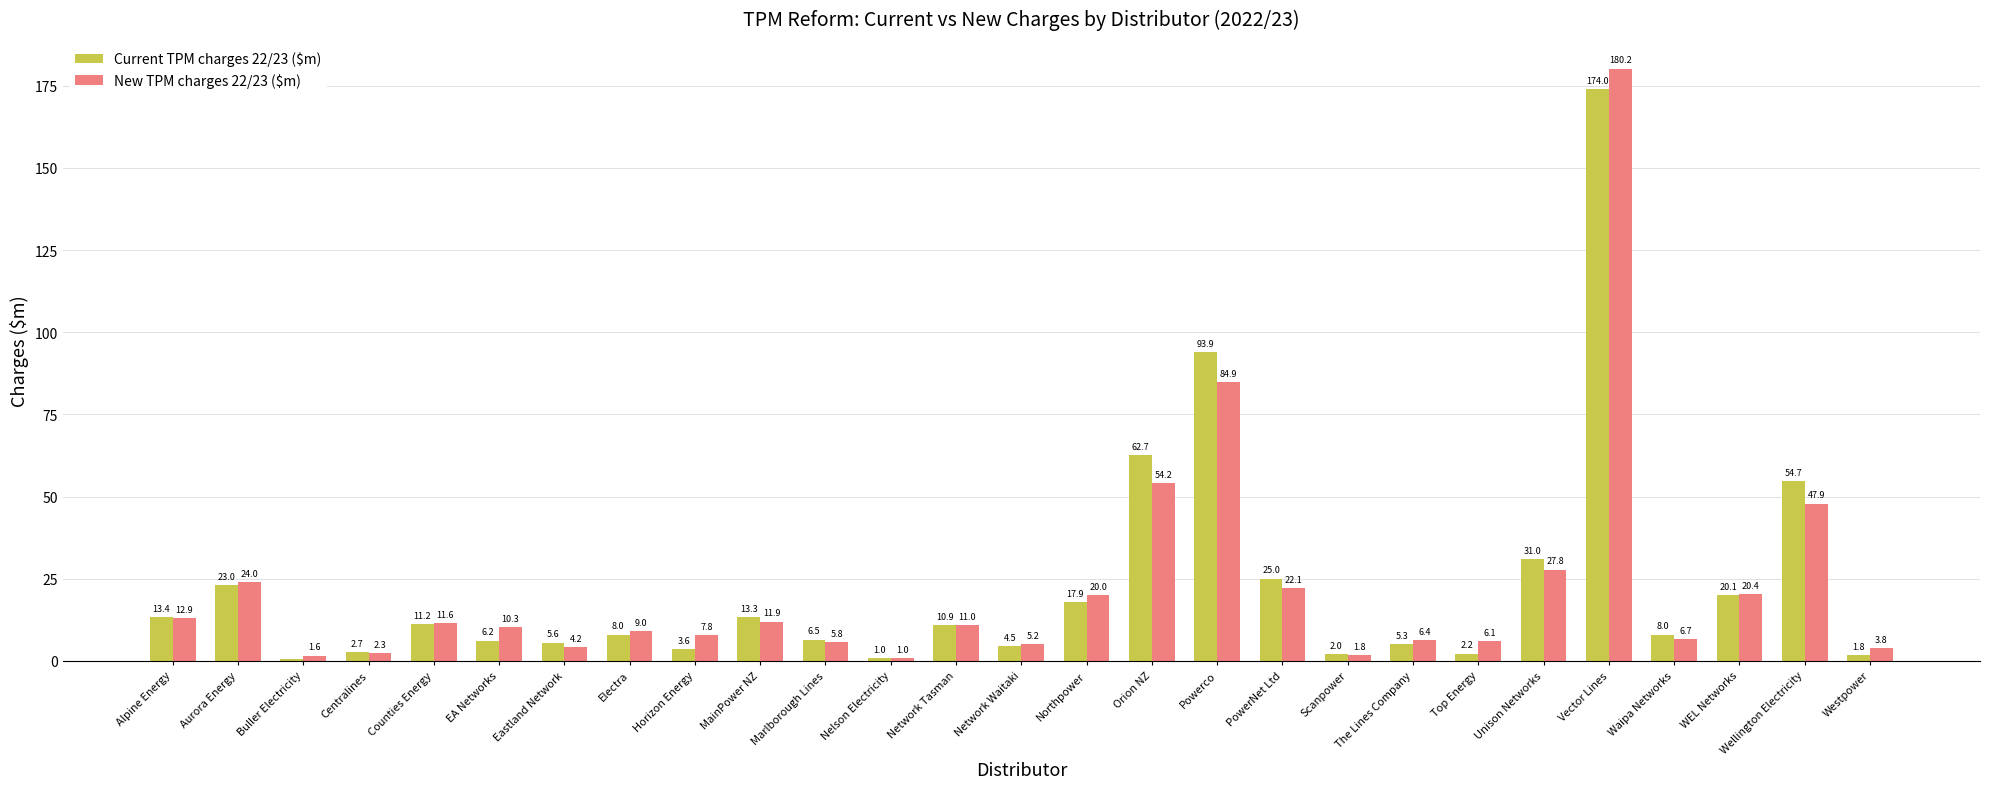

What is the total value across all series at MainPower NZ?

25.2